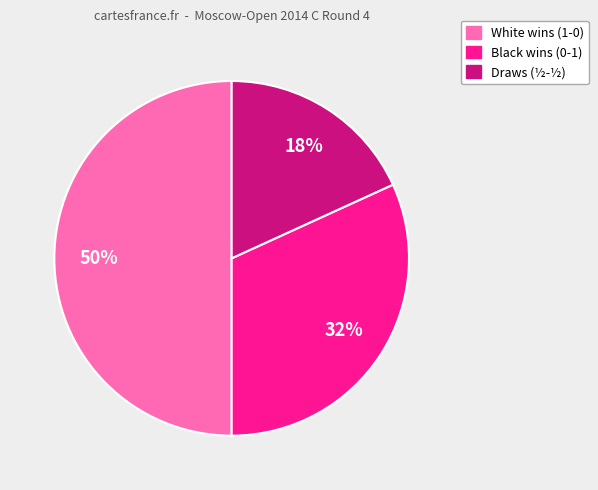

Count the number of slices in the pie.

3